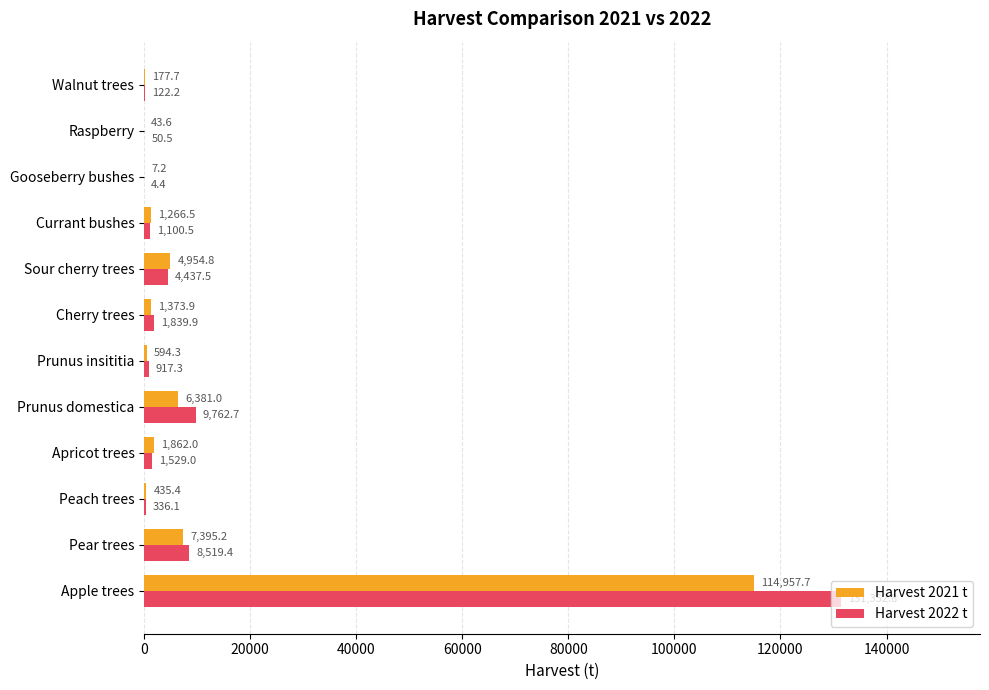

What is the maximum value for Harvest 2021 t?

114957.7